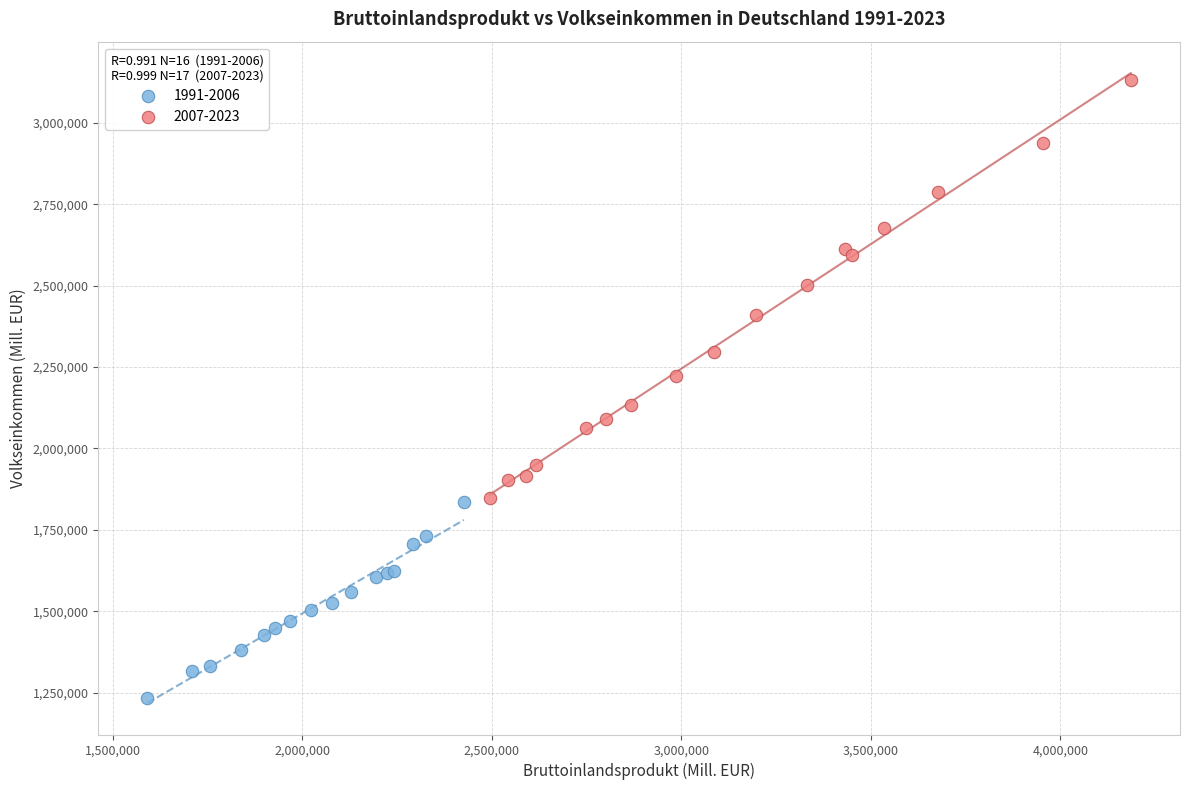

Which series contains the lowest Y value?

1991-2006